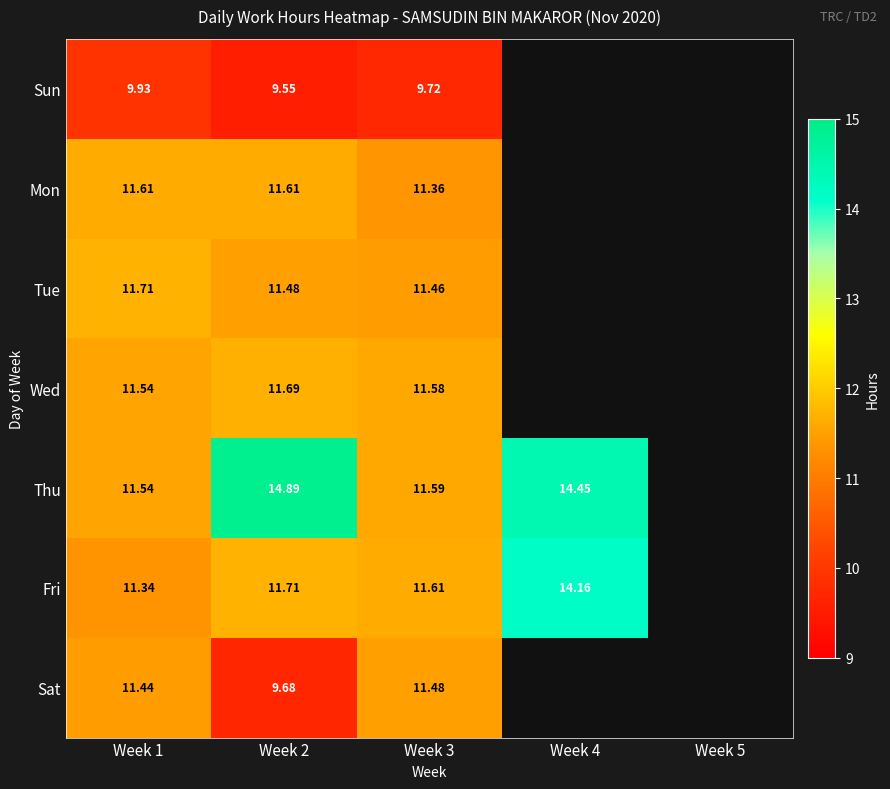

Rank the series at Week 3 from highest to lowest value.

Fri, Thu, Wed, Sat, Tue, Mon, Sun